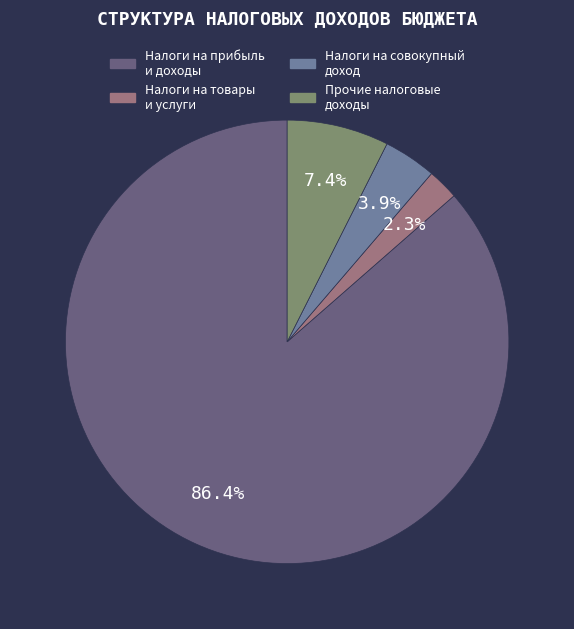

Rank the categories by value from lowest to highest.

Налоги на товары и услуги, Налоги на совокупный доход, Прочие налоговые доходы, Налоги на прибыль и доходы